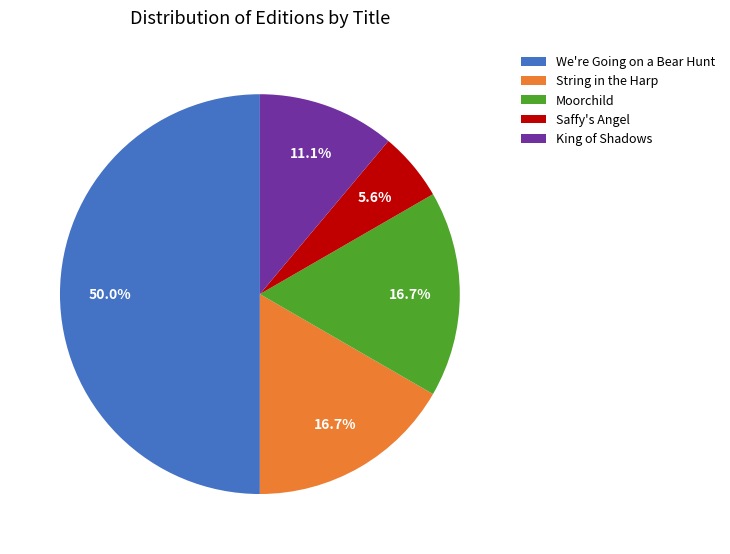

How many slices are in this pie chart?

5